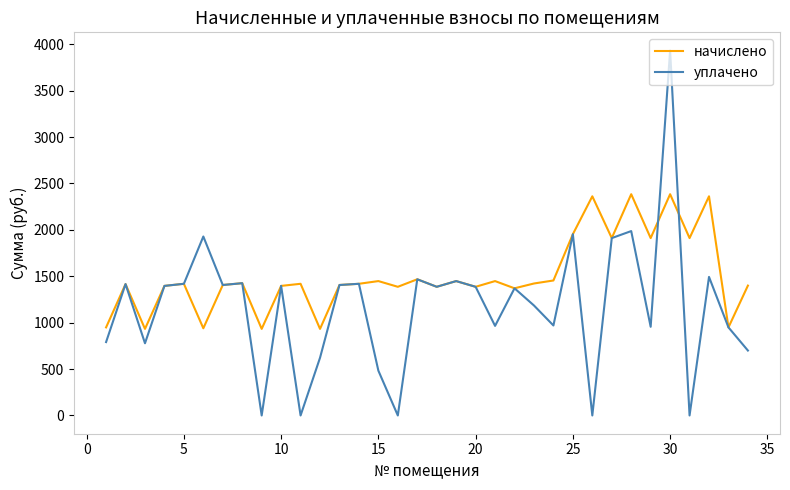

What is the greatest value displayed?

3932.4